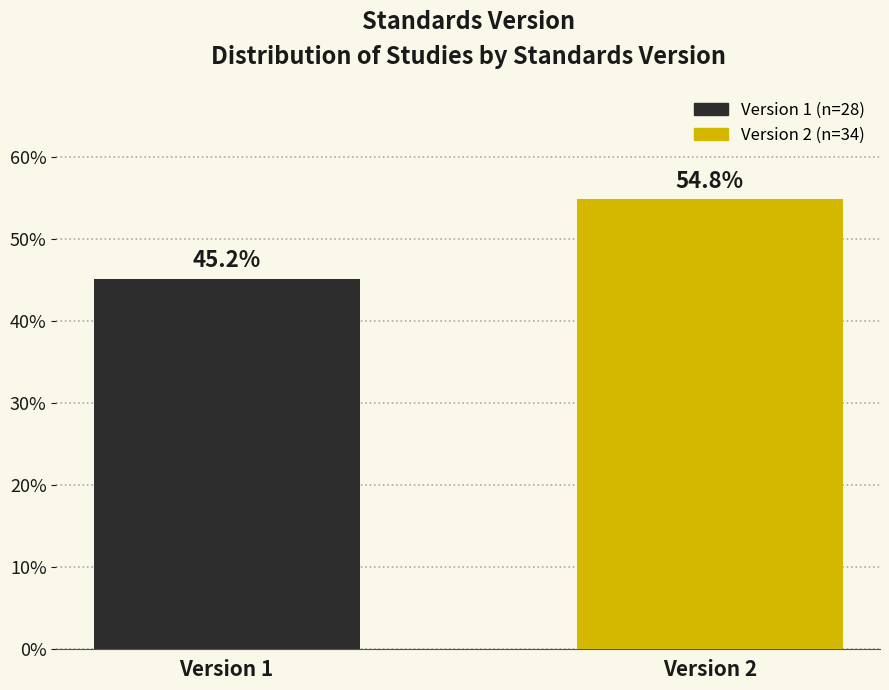

Reading left to right, transcribe all the data shown in this chart.

Version 1=45.2	Version 2=54.8